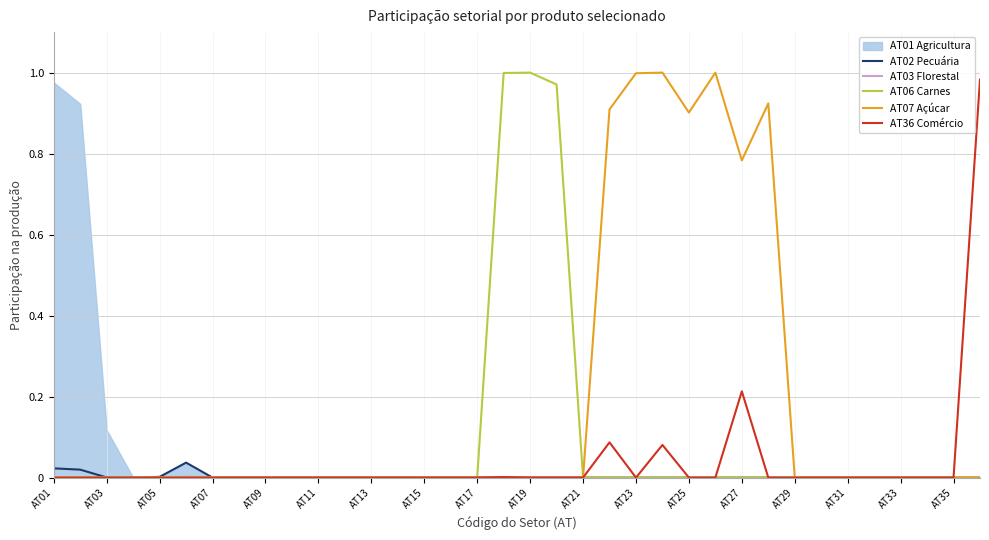

Is this an area chart (filled region under the line)?

No